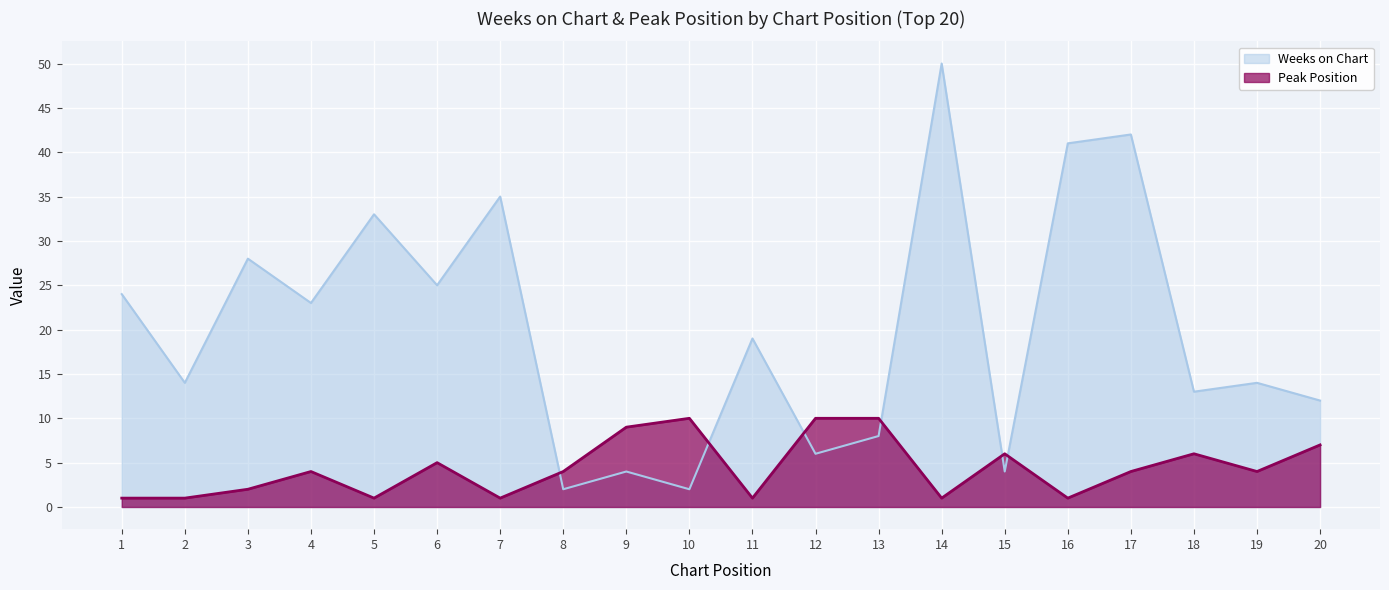

Reading left to right, transcribe all the data shown in this chart.

Weeks on Chart: 1=24	2=14	3=28	4=23	5=33	6=25	7=35	8=2	9=4	10=2	11=19	12=6	13=8	14=50	15=4	16=41	17=42	18=13	19=14	20=12
Peak Position: 1=1	2=1	3=2	4=4	5=1	6=5	7=1	8=4	9=9	10=10	11=1	12=10	13=10	14=1	15=6	16=1	17=4	18=6	19=4	20=7